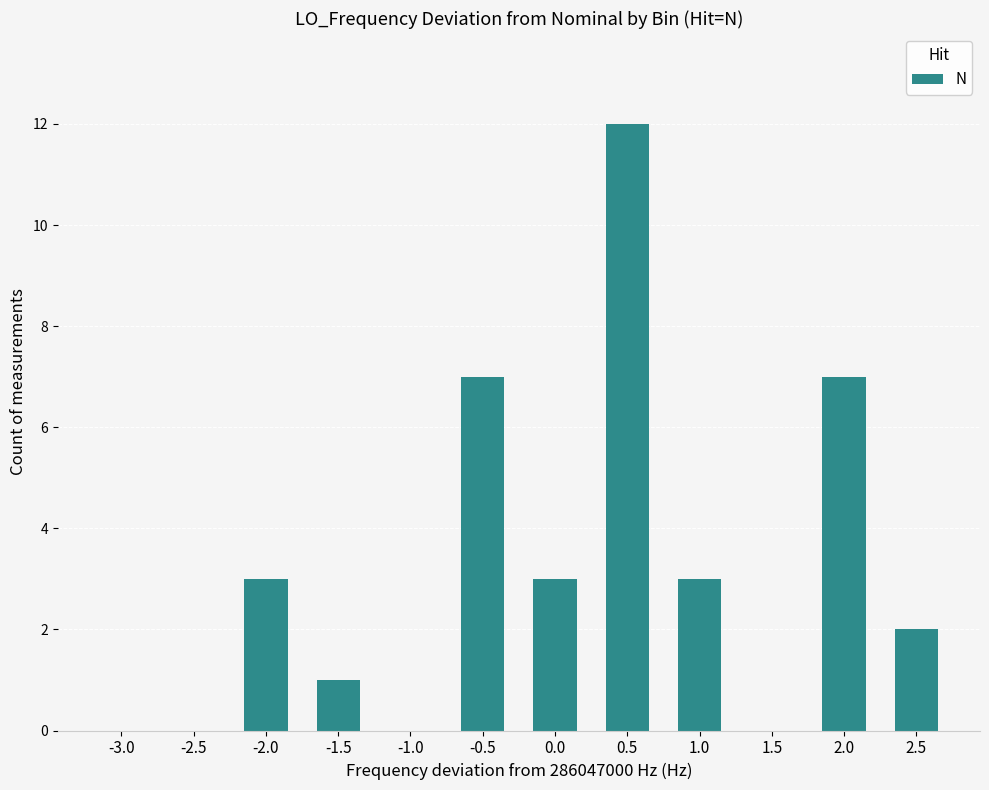

True or false: the data shows 8 at -2.5.

False